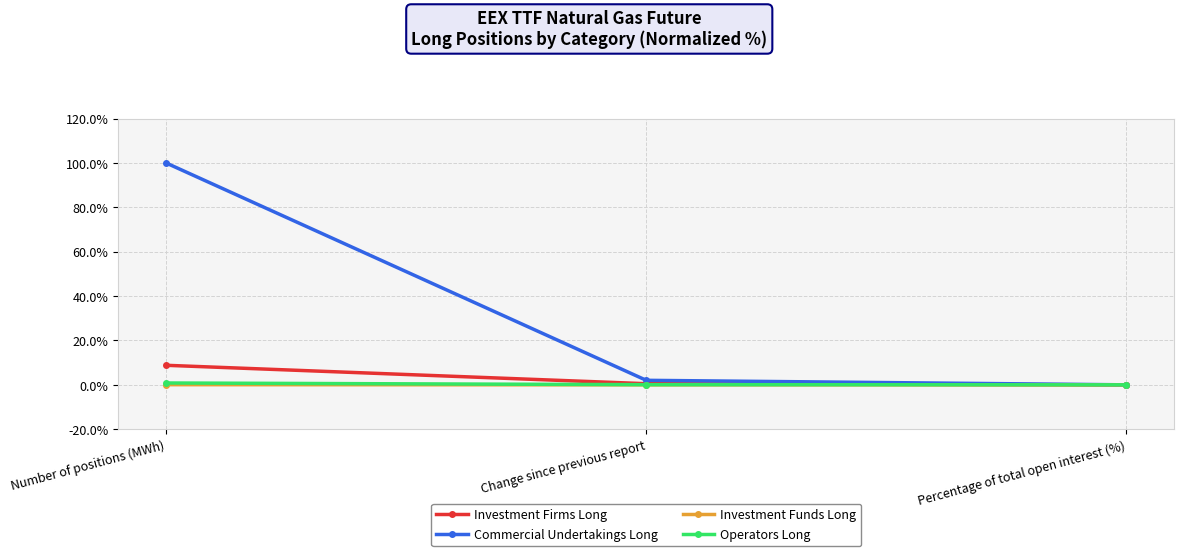

Count the number of data series in this chart.

4